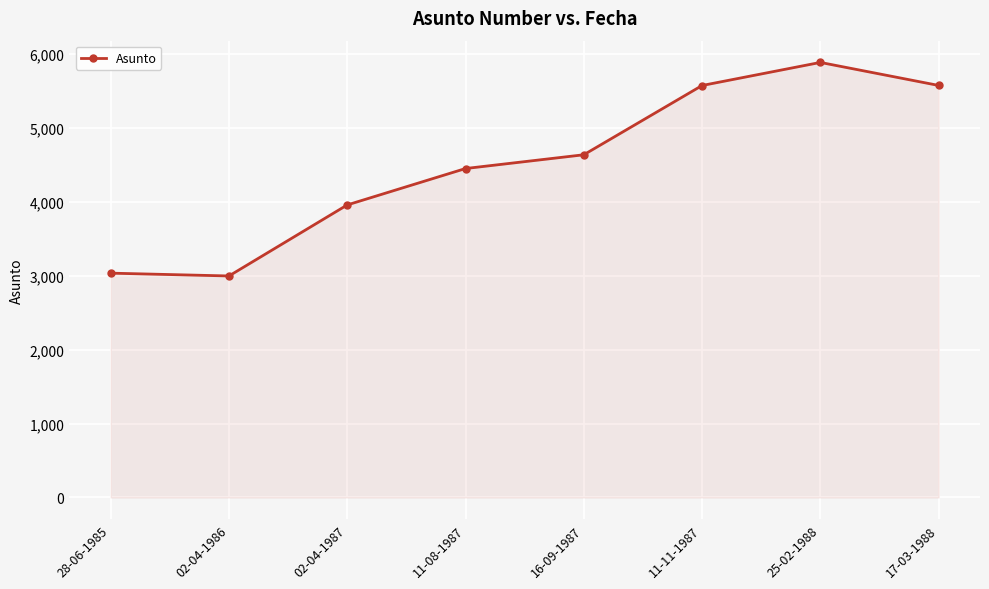

Between 17-03-1988 and 02-04-1986, which is larger?

17-03-1988